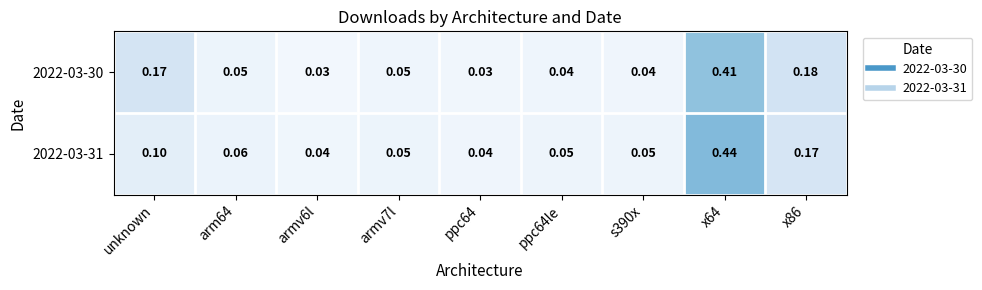

Is the value of 2022-03-31 at unknown greater than the value of 2022-03-30 at s390x?

Yes